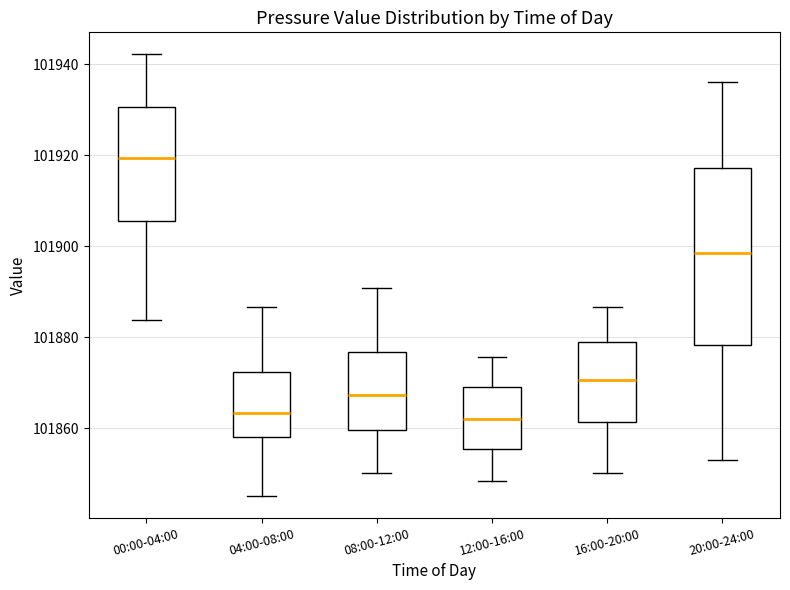

Where does the lower whisker of the box for 20:00-24:00 end on the y-axis? The values are not printed on the chart, so give them approximately, as read against the axis.

101854